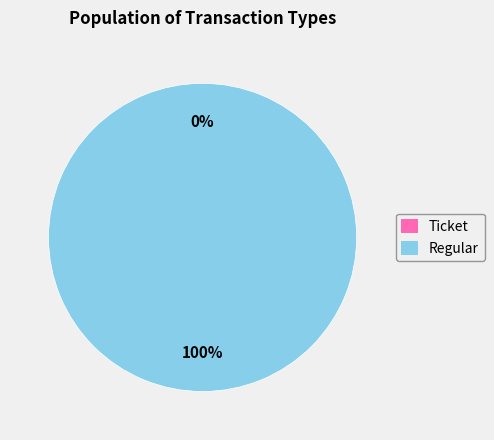

How many slices are in this pie chart?

2